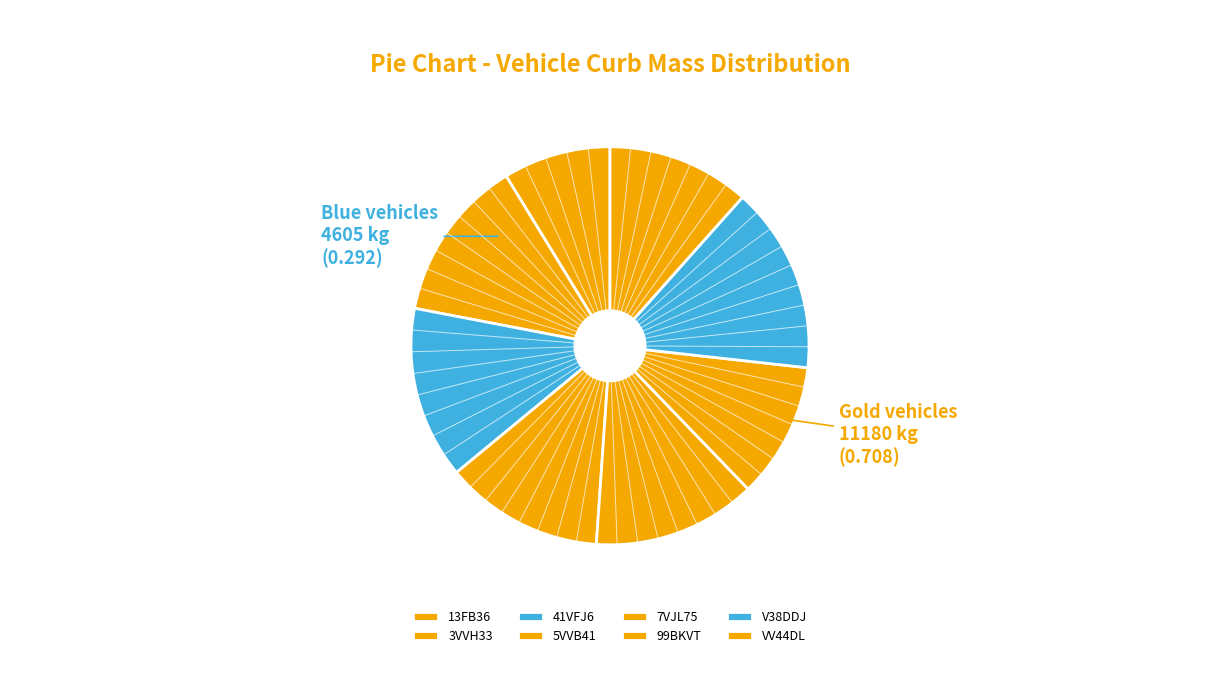

Is the sum of 7VJL75 and 5VVB41 greater than half?

No